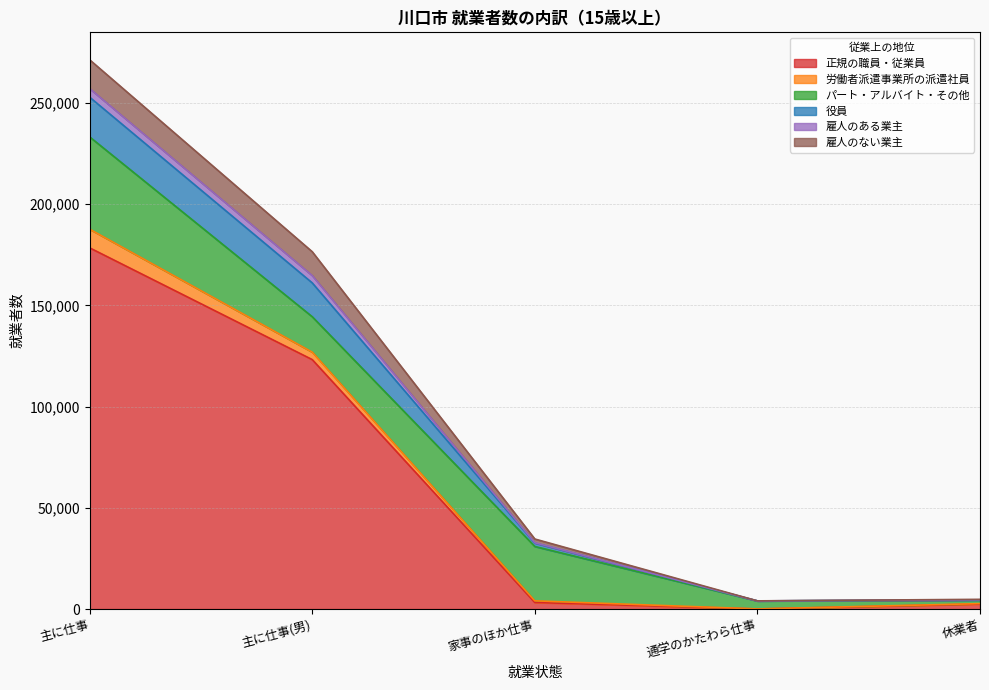

What are all the series names shown in the legend?

正規の職員・従業員, 労働者派遣事業所の派遣社員, パート・アルバイト・その他, 役員, 雇人のある業主, 雇人のない業主